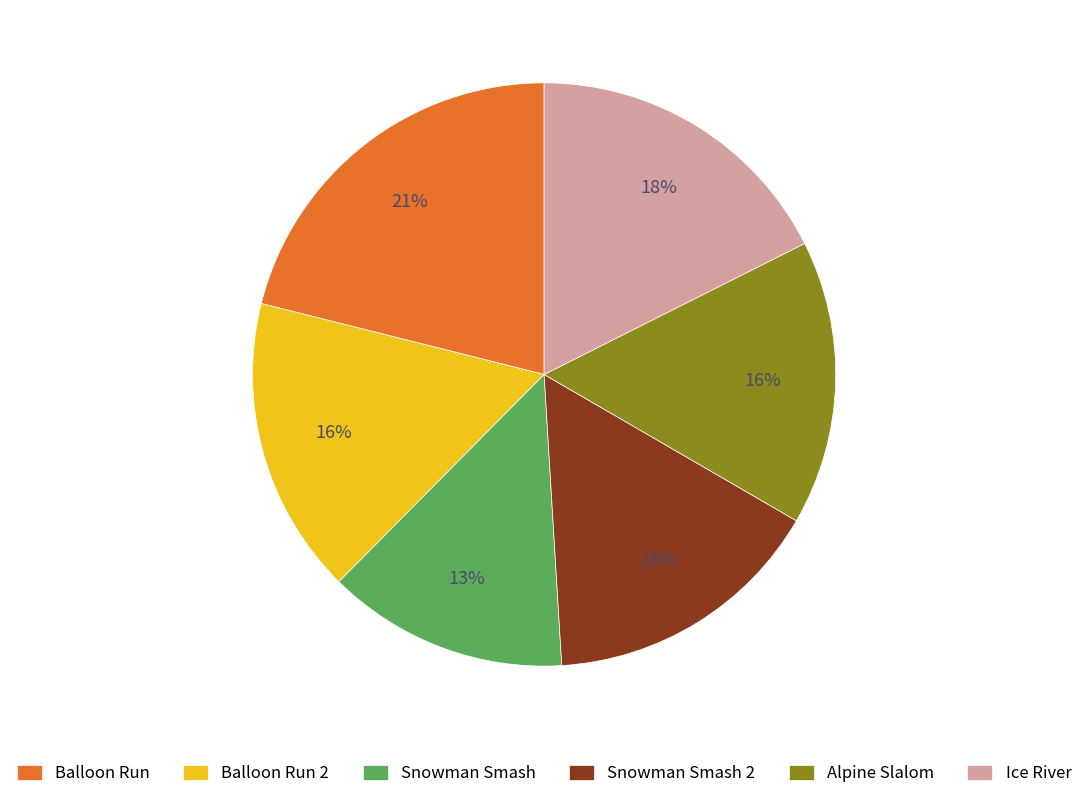

Which has a higher value, Alpine Slalom or Balloon Run?

Balloon Run